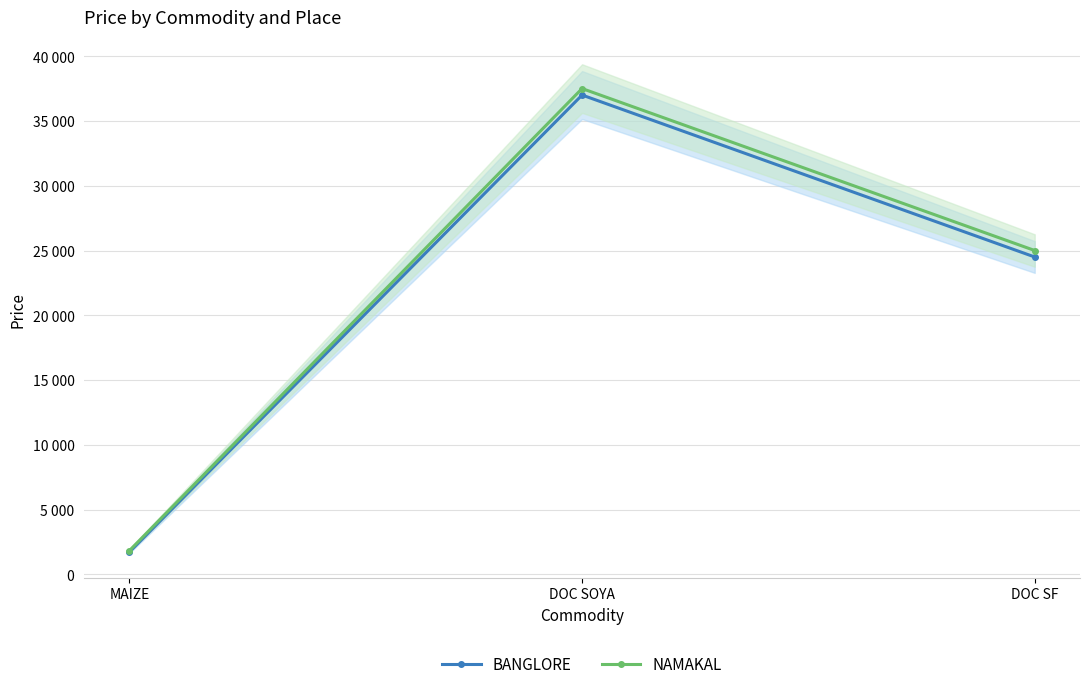

Reading right to left, list all the values displayed in this chart.

BANGLORE: 24500	37000	1730
NAMAKAL: 25000	37500	1840